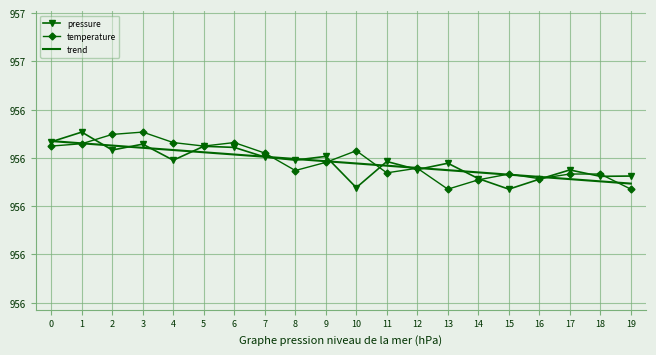

What is the difference between the maximum and minimum values in the temperature series?

0.2